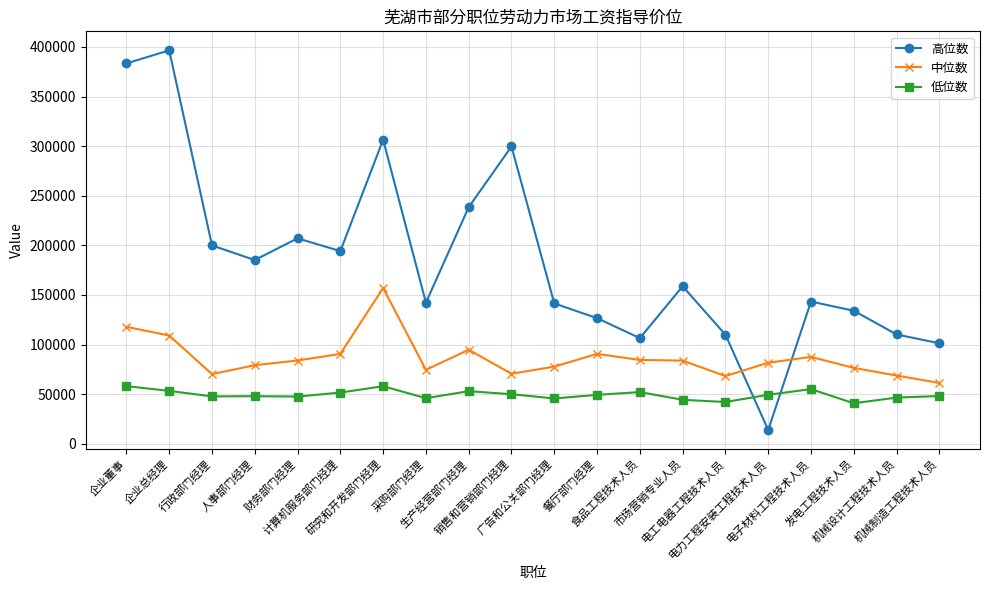

True or false: 高位数 has a value of 109962 at 电工电器工程技术人员.

True